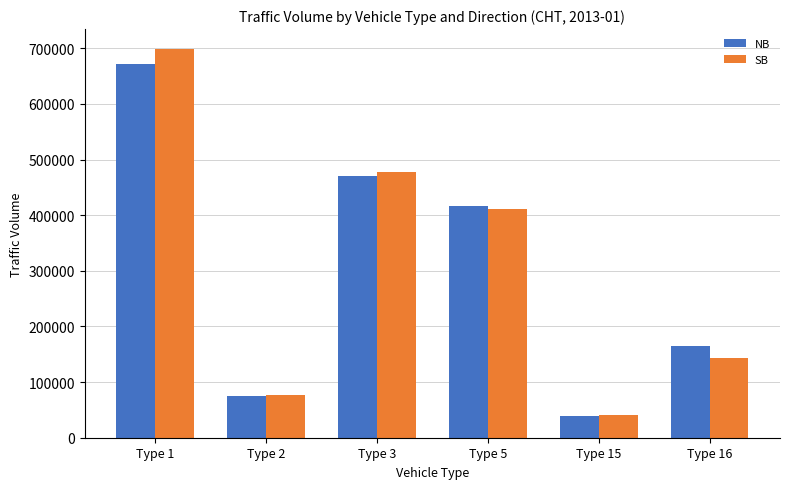

What is the difference between the highest and lowest values at Type 5?

5314